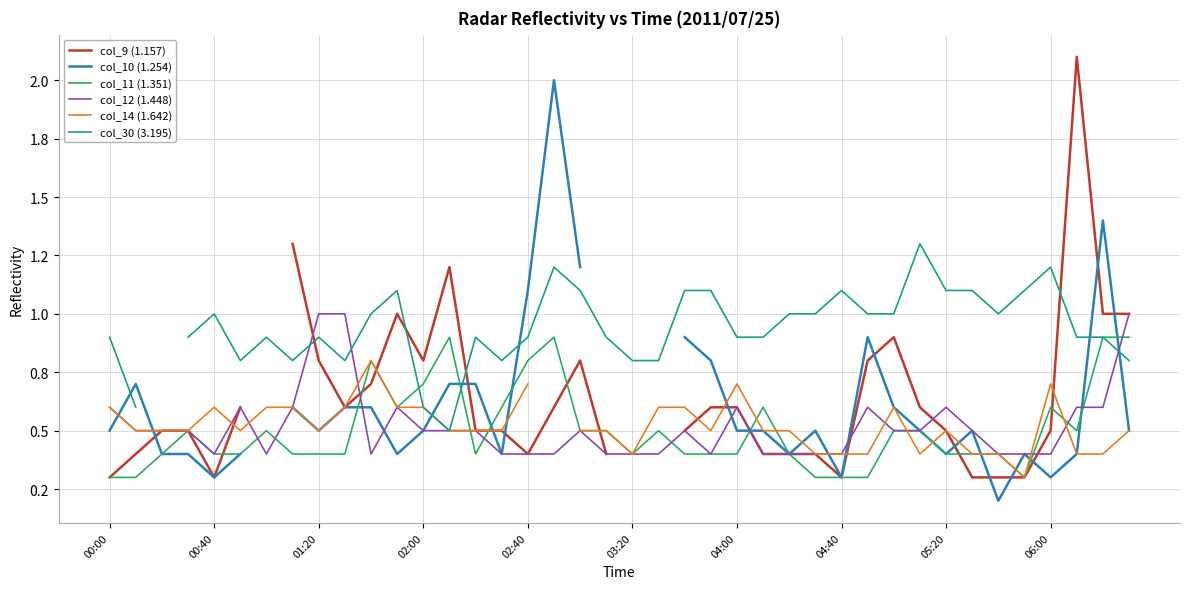

True or false: col_9 (1.157) and col_10 (1.254) cross at least once.

True